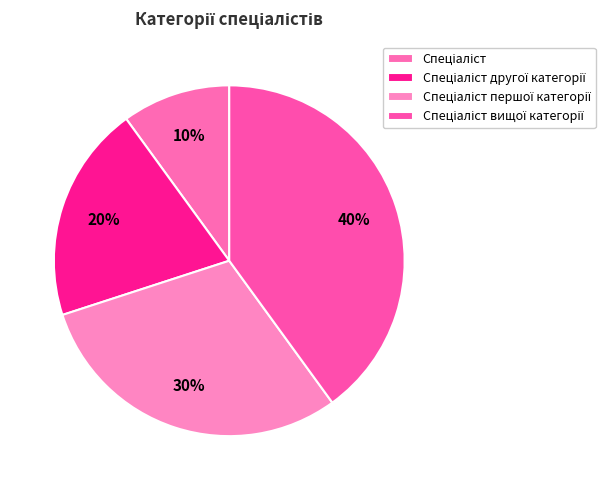

How many slices are in this pie chart?

4